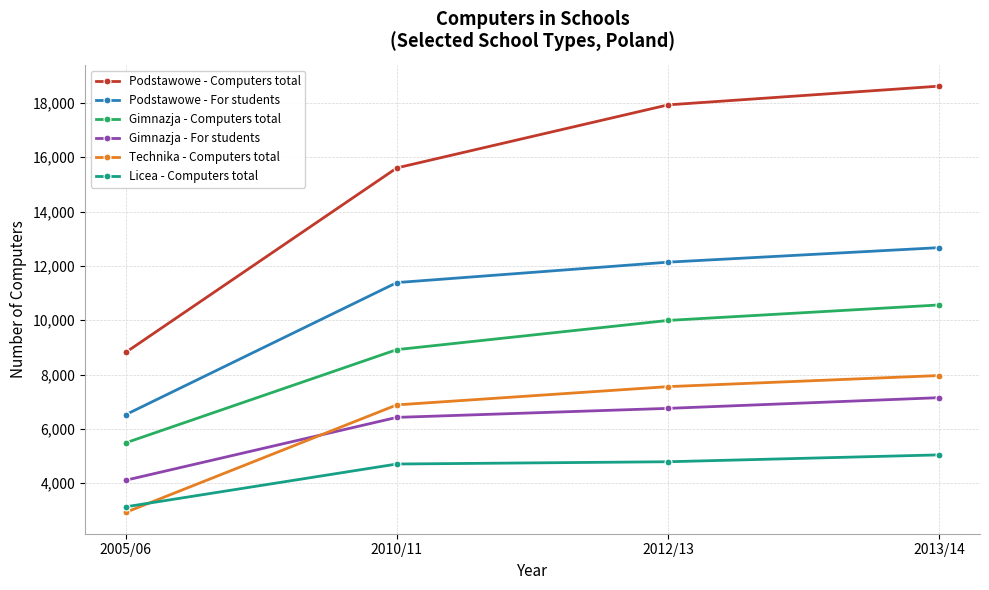

What is the label of the 2nd point from the right?

2012/13